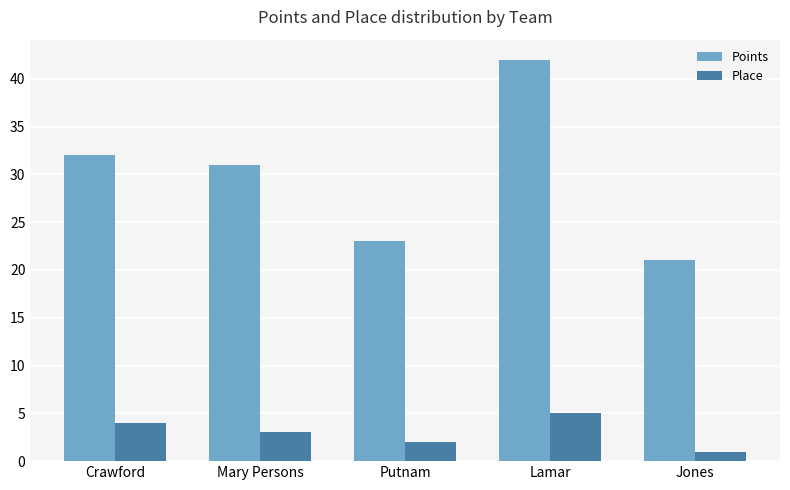

Is it true that Points equals 42 at Lamar?

True